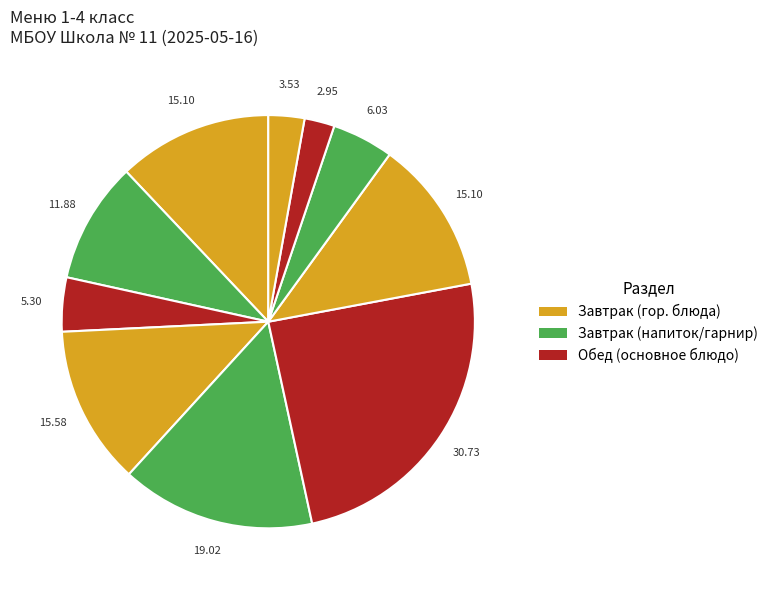

How many segments does this pie chart have?

10